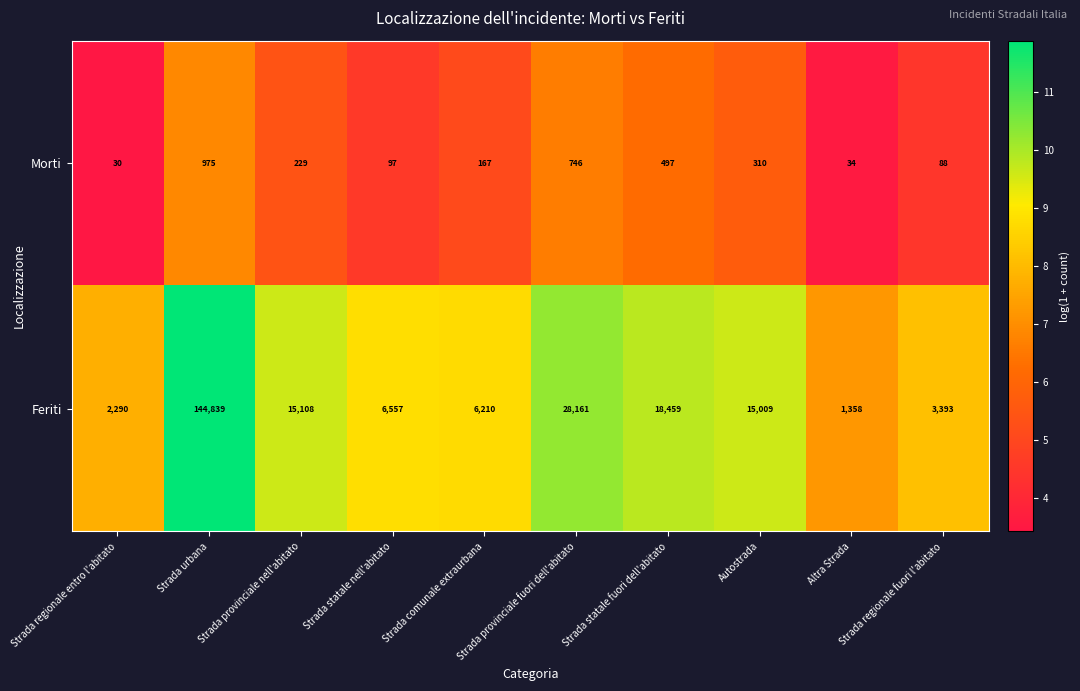

What is the total value across all series at Autostrada?

15319